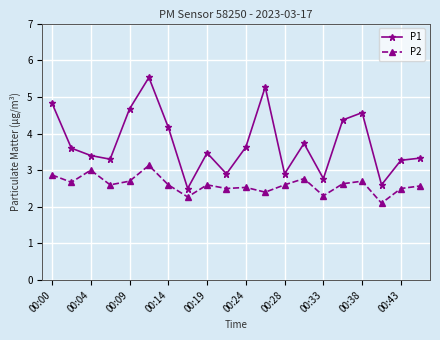

At how many categories does at least one series exceed 2?

20